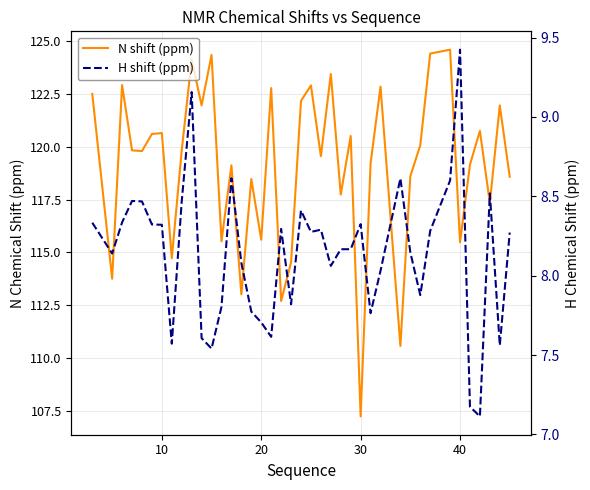

Rank the series by their maximum value, from highest to lowest.

N shift (ppm), H shift (ppm)